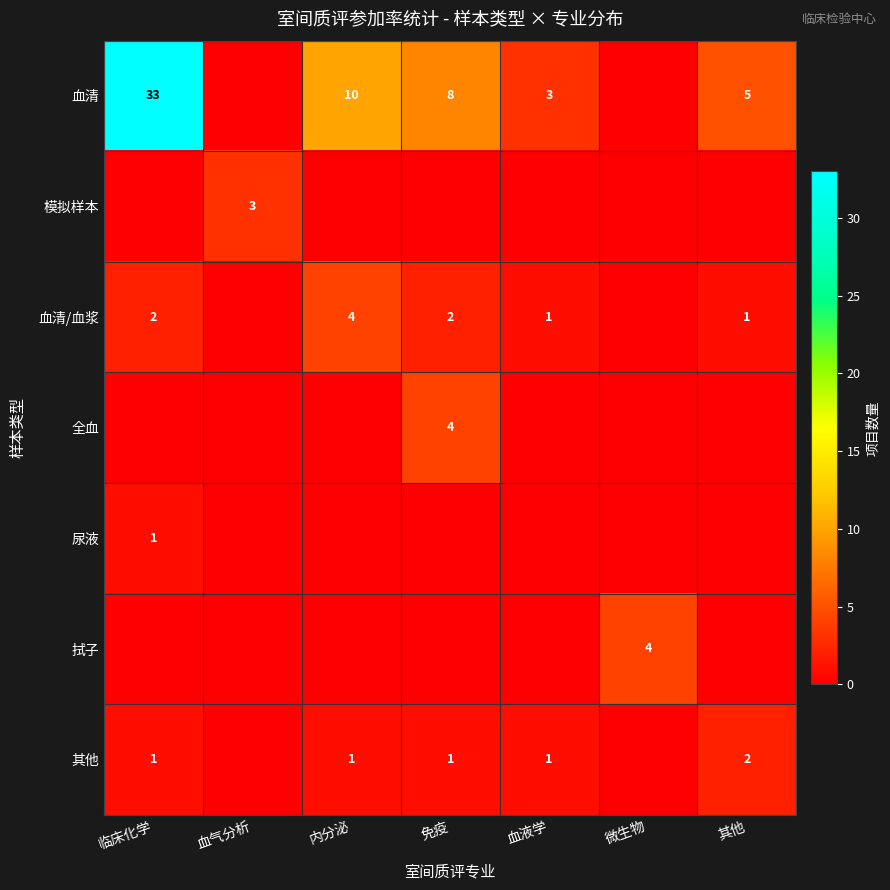

The value of 尿液 at 临床化学 is 1. True or false?

True